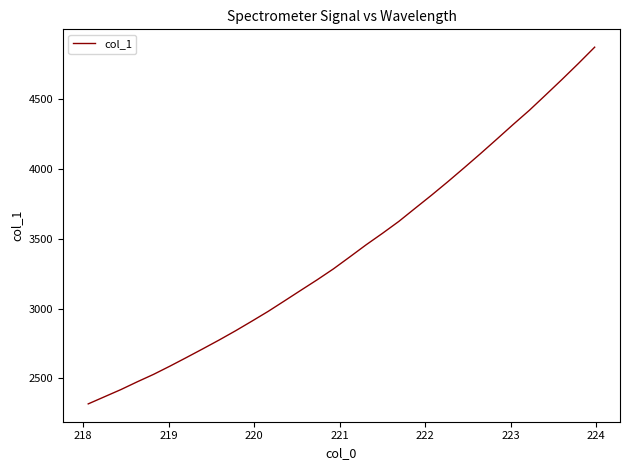

Reading left to right, list all the values displayed in this chart.

2317.2	2368.5	2419.7	2475.4	2528.8	2587.6	2648.7	2710.9	2774.1	2839.8	2908.8	2979.1	3054.2	3130.1	3205.2	3283.8	3369.3	3456.0	3538.1	3623.2	3717.3	3810.8	3907.4	4007.1	4108.3	4212.0	4316.9	4419.2	4529.1	4640.0	4753.7	4870.8